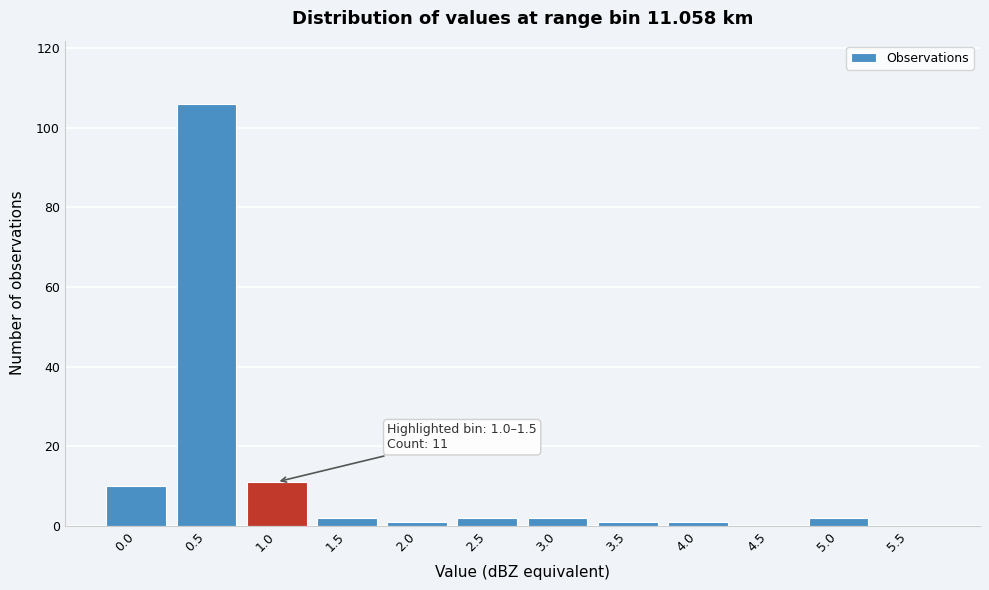

Reading left to right, what are all the values shown in this chart?

0.0=10	0.5=106	1.0=11	1.5=2	2.0=1	2.5=2	3.0=2	3.5=1	4.0=1	4.5=0	5.0=2	5.5=0